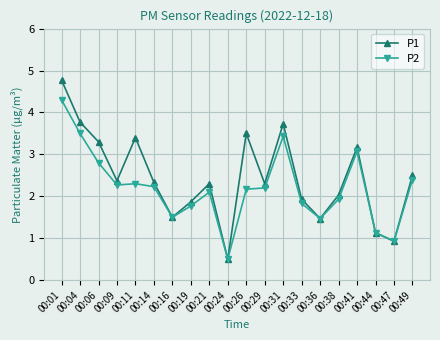

Rank the series by their average value, from lowest to highest.

P2, P1